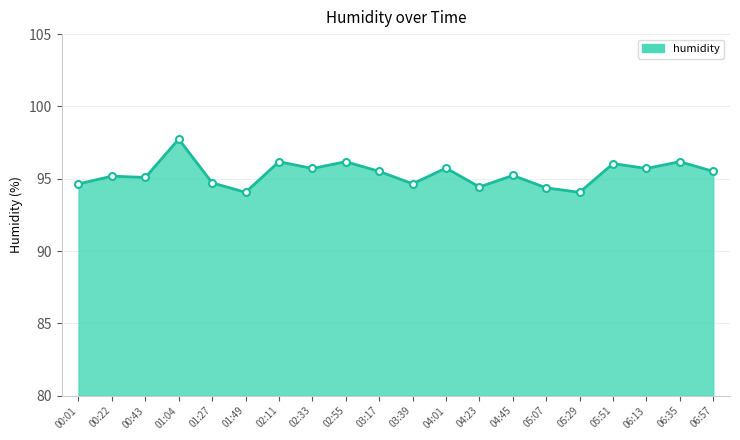

What is the maximum value shown in the chart?

97.7